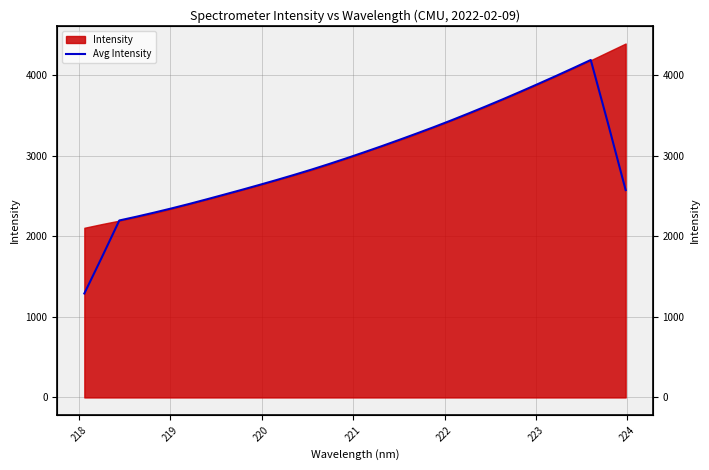

Reading left to right, extract all data points from this chart.

1291.6	1740.2	2198.4	2246.0	2296.2	2348.8	2403.6	2460.9	2519.4	2578.4	2639.0	2700.7	2764.4	2830.3	2899.3	2970.8	3044.6	3119.9	3197.6	3276.7	3357.6	3441.3	3528.1	3616.7	3707.6	3800.9	3896.1	3992.7	4091.5	4191.9	3393.7	2575.8